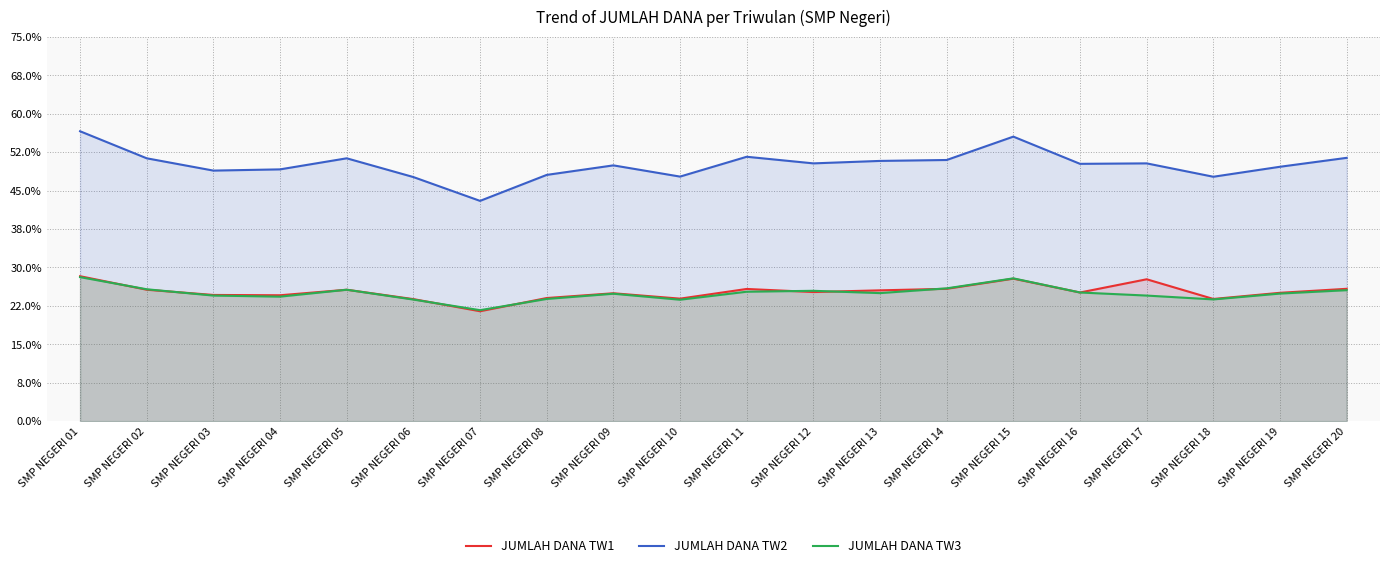

Which label corresponds to the smallest value in the chart?

SMP NEGERI 07